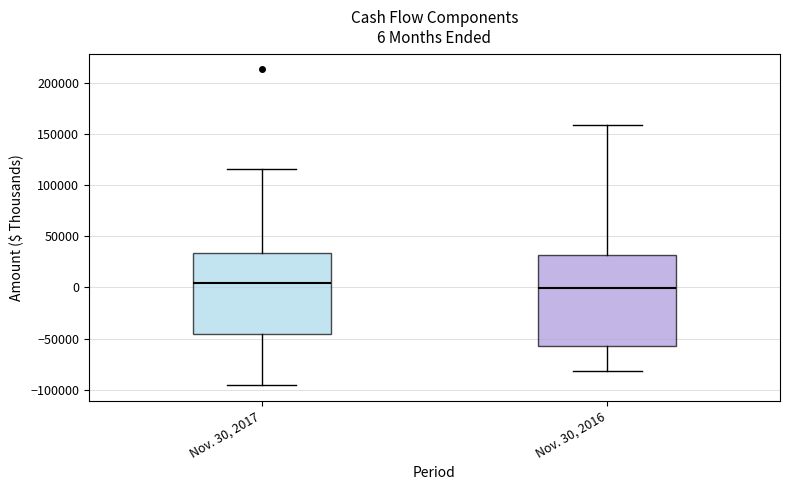

Which box is the tallest, from its lower edge to its upper edge?

Nov. 30, 2016